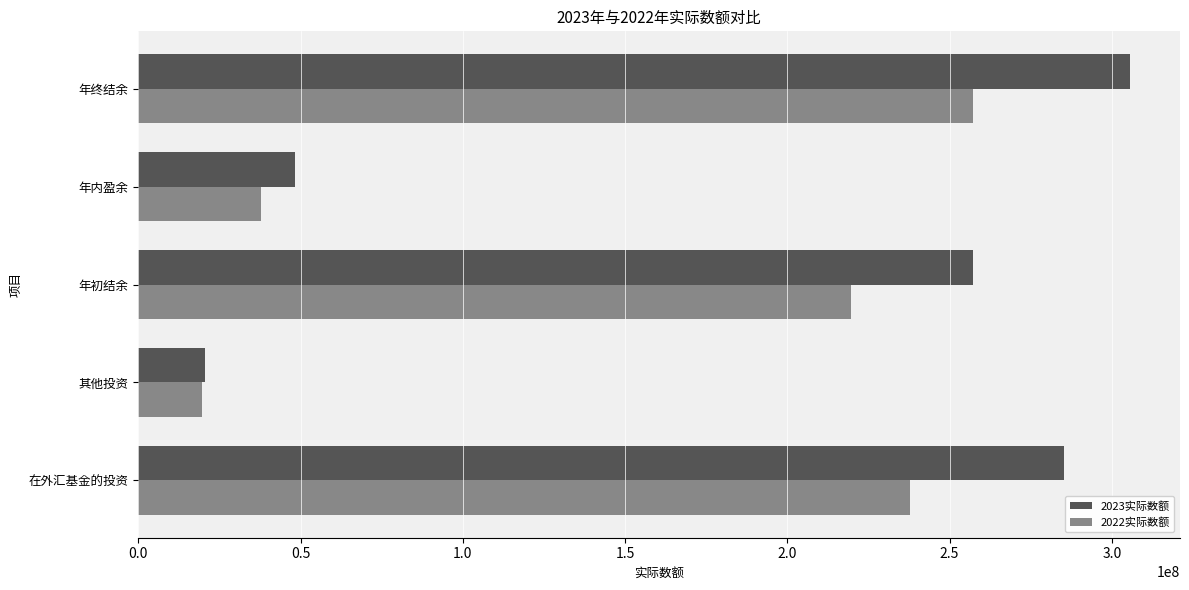

List the series in order of their overall mean, lowest first.

2022实际数额, 2023实际数额